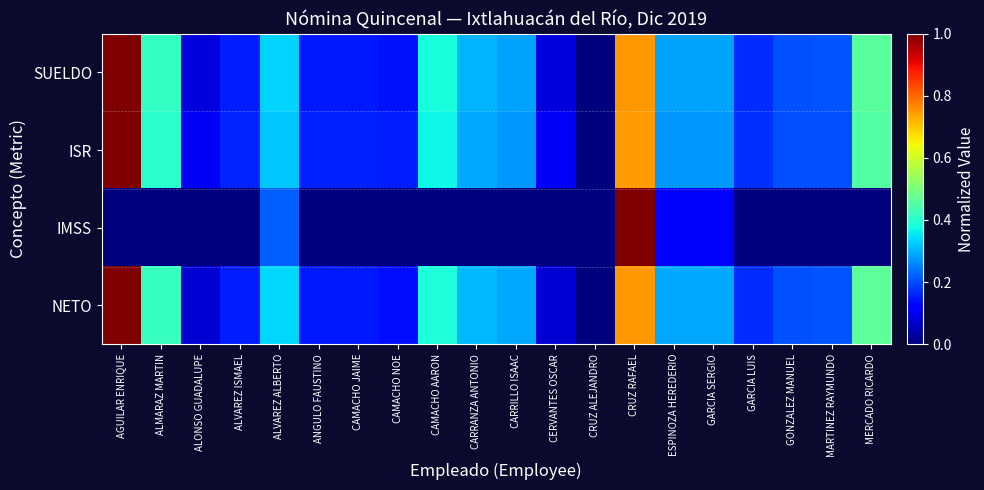

Rank the series at CRUZ ALEJANDRO from highest to lowest value.

SUELDO, ISR, IMSS, NETO